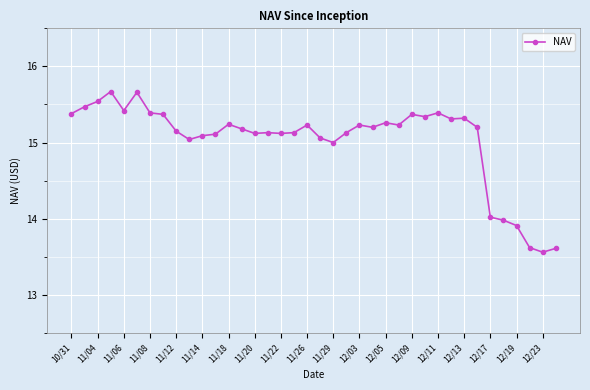

What is the value of the 18th point from the left?

15.1